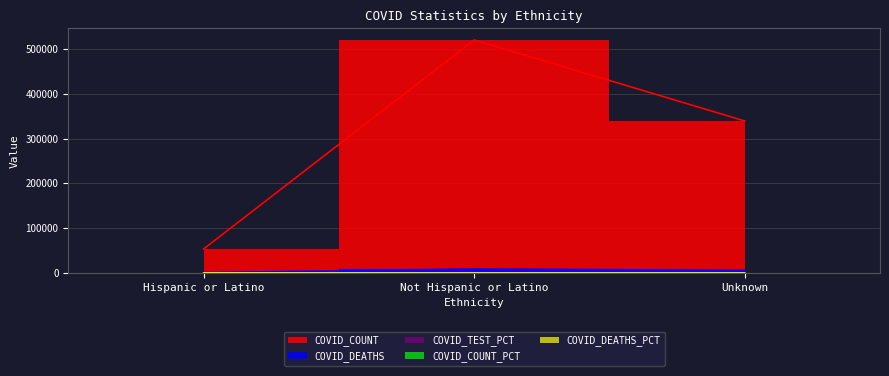

Reading left to right, what are all the values shown in this chart?

COVID_COUNT: 53441.0	520592.0	339495.0
COVID_DEATHS: 397.0	8698.0	5387.0
COVID_TEST_PCT: 4.2	51.4	44.4
COVID_COUNT_PCT: 5.8	57.0	37.2
COVID_DEATHS_PCT: 2.7	60.1	37.2